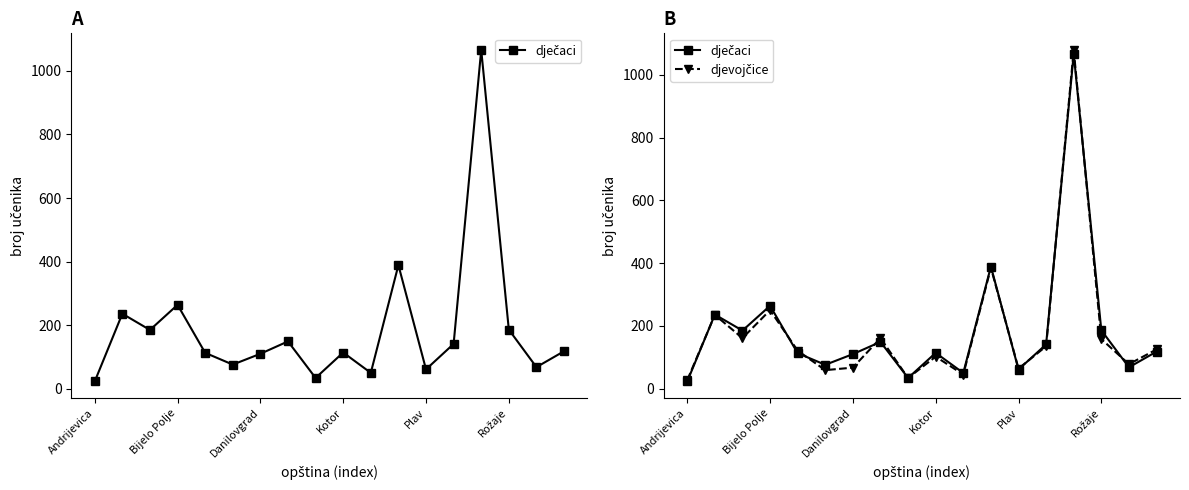

How many intersections are there between dječaci and djevojčice?

9